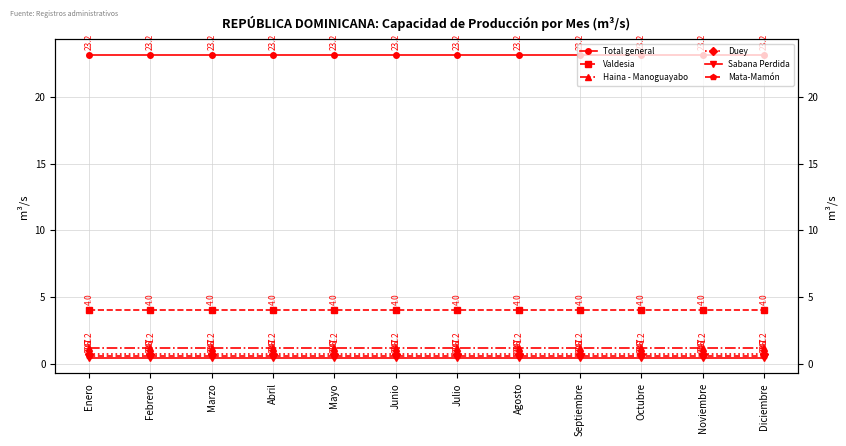

What is the minimum value for Duey?

0.7